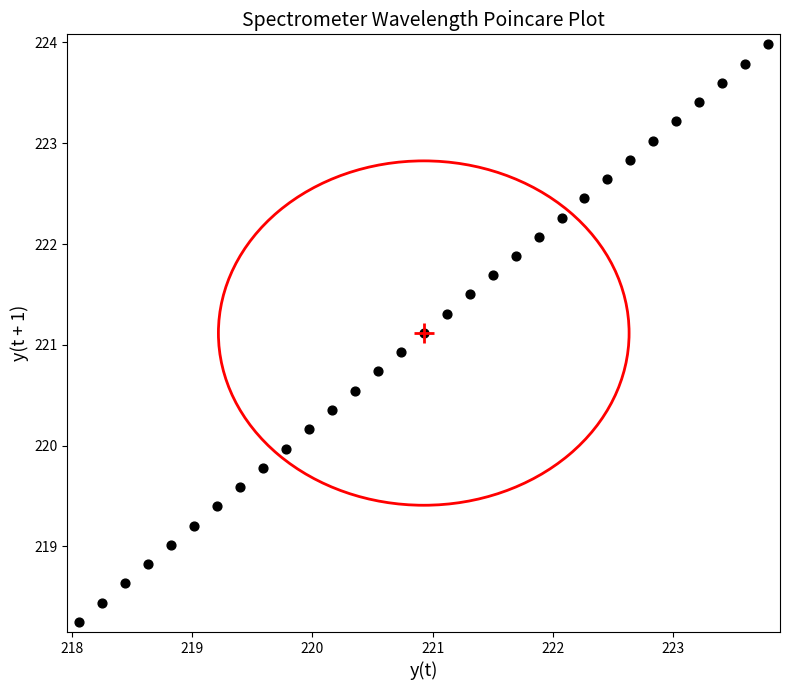

What is the range of X values (max minus min)?

5.7